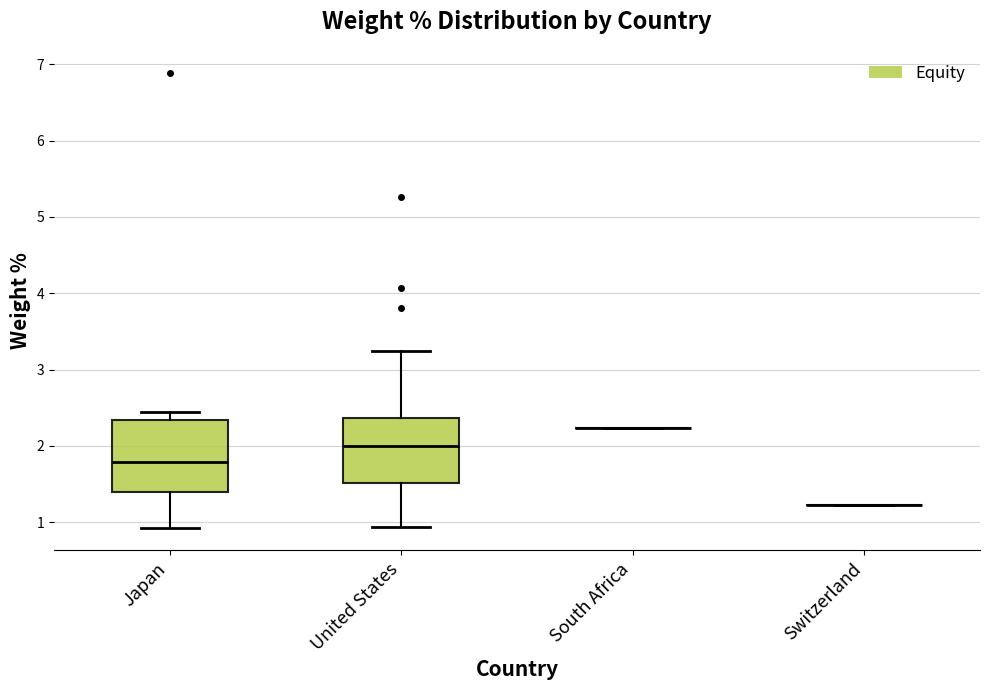

Where is the lower edge of the box for United States on the y-axis? The values are not printed on the chart, so give them approximately, as read against the axis.

1.5